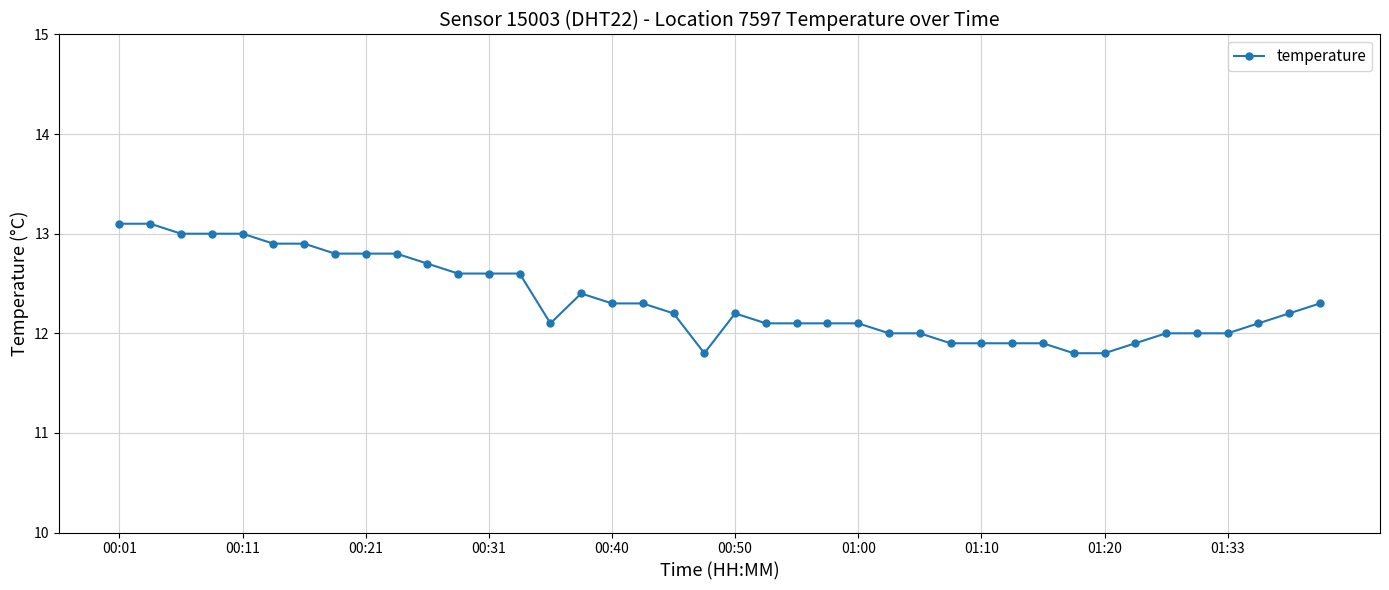

What is the sum of all values?

493.3